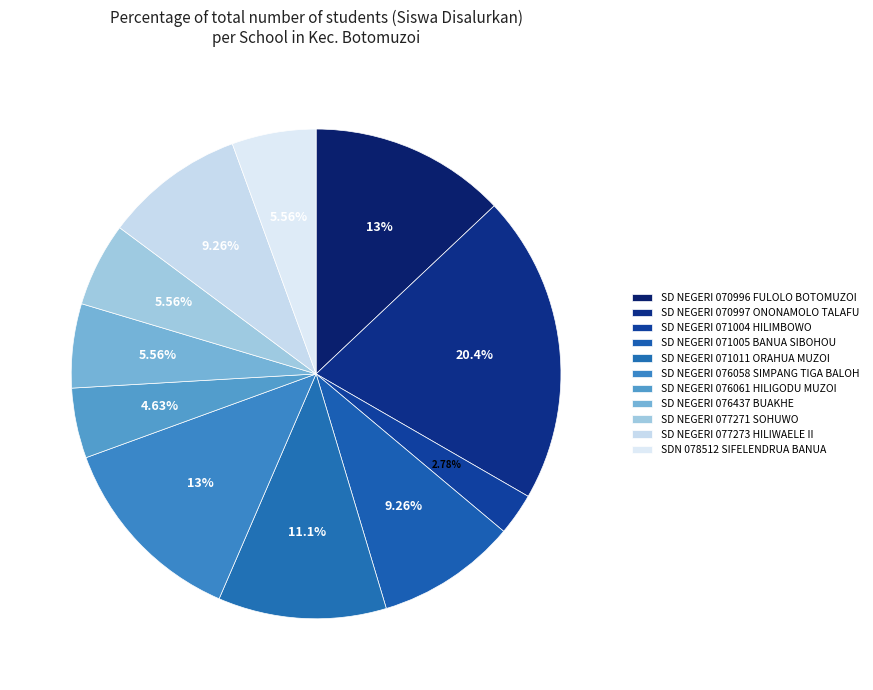

Do SD NEGERI 071004 HILIMBOWO and SD NEGERI 070997 ONONAMOLO TALAFU together represent more than half of the pie?

No